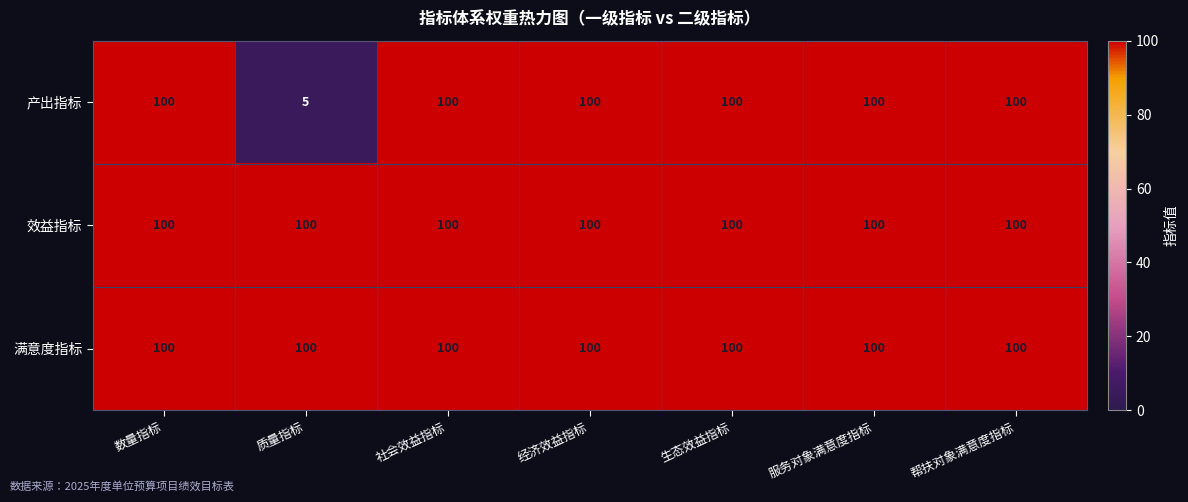

Reading right to left, transcribe all the data shown in this chart.

产出指标: 帮扶对象满意度指标=100	服务对象满意度指标=100	生态效益指标=100	经济效益指标=100	社会效益指标=100	质量指标=5	数量指标=100
效益指标: 帮扶对象满意度指标=100	服务对象满意度指标=100	生态效益指标=100	经济效益指标=100	社会效益指标=100	质量指标=100	数量指标=100
满意度指标: 帮扶对象满意度指标=100	服务对象满意度指标=100	生态效益指标=100	经济效益指标=100	社会效益指标=100	质量指标=100	数量指标=100